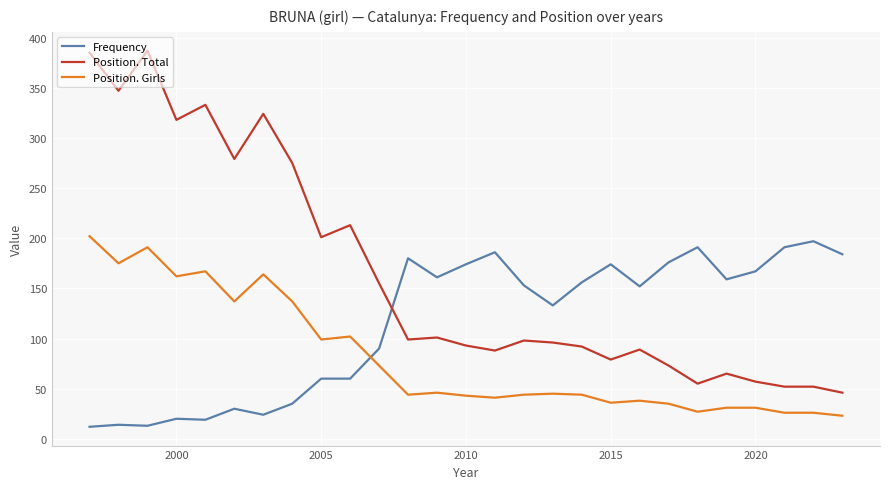

What is the highest value of the Frequency series?

197